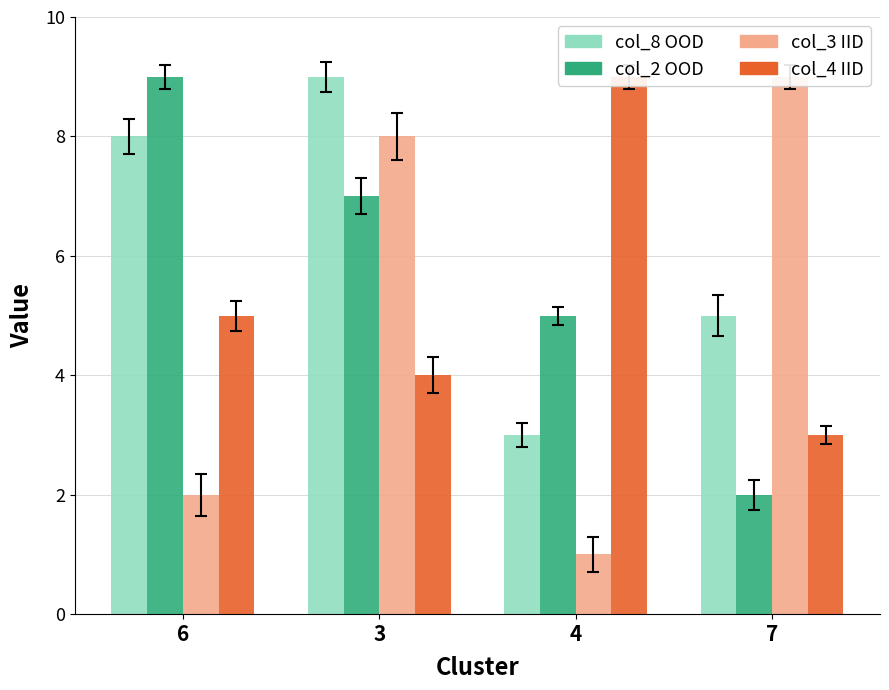

What is the label of the 1st bar from the left?

6